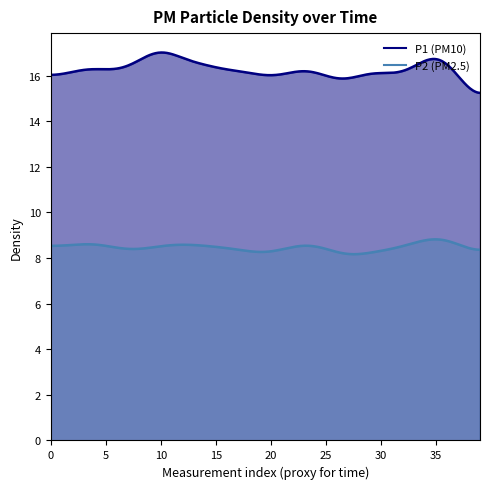

At 3, list the series in order from smallest to largest.

P2, P1